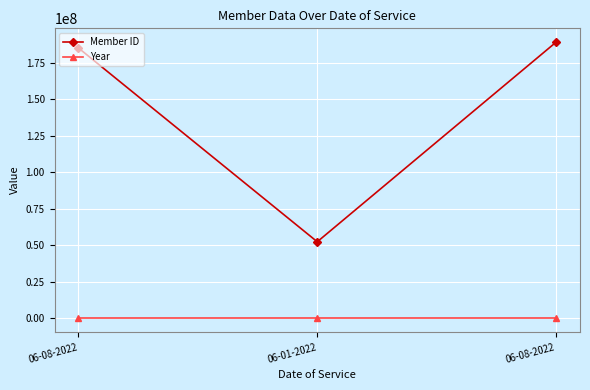

Count the number of data series in this chart.

2